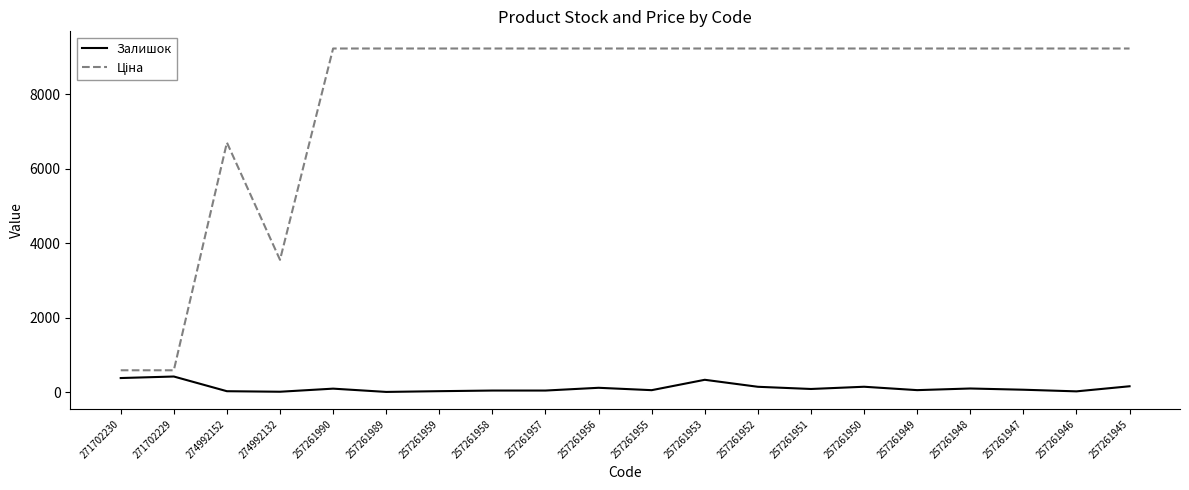

At which label does Залишок first exceed 83?

271702230